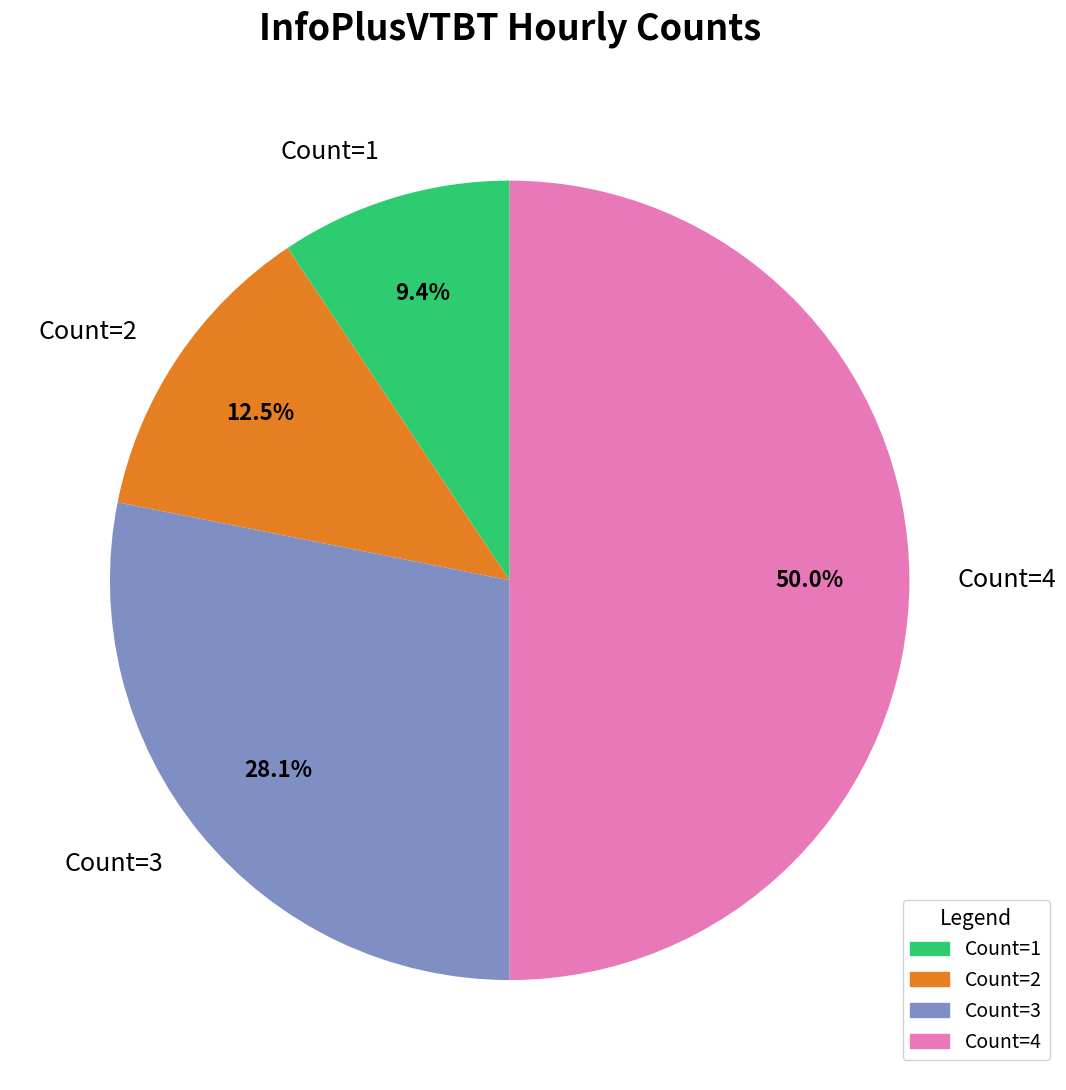

What is the smallest slice in the pie chart?

Count=1